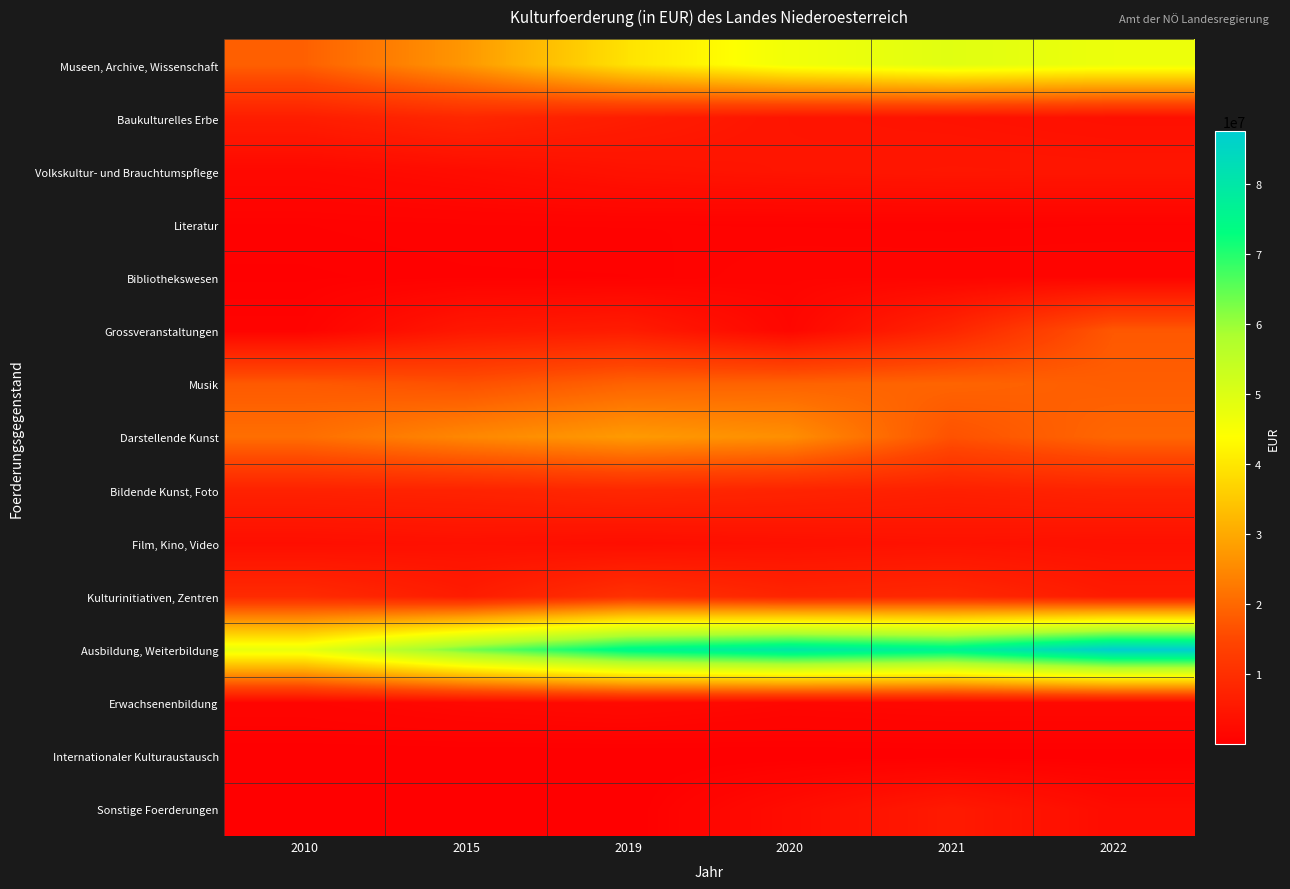

Rank the series at 2020 from highest to lowest value.

Ausbildung, Weiterbildung, Museen, Archive, Wissenschaft, Darstellende Kunst, Musik, Kulturinitiativen, Zentren, Bildende Kunst, Foto, Volkskultur- und Brauchtumspflege, Baukulturelles Erbe, Film, Kino, Video, Sonstige Foerderungen, Grossveranstaltungen, Erwachsenenbildung, Bibliothekswesen, Literatur, Internationaler Kulturaustausch